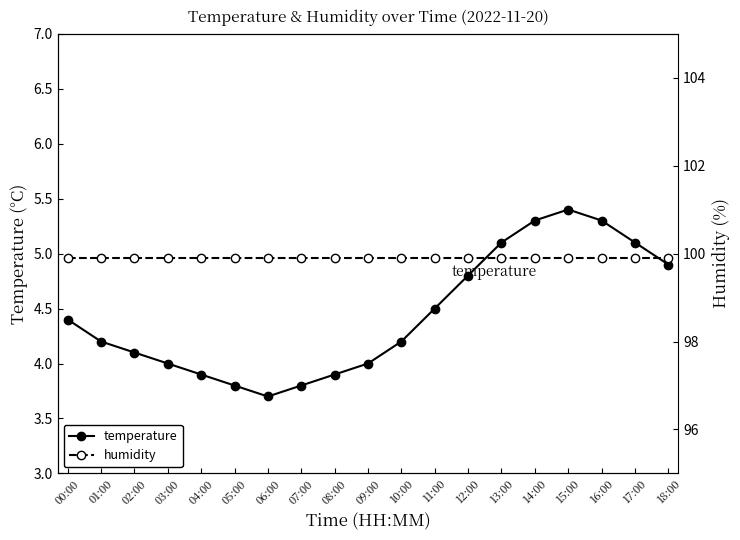

What is the label of the 1st point from the left?

00:00